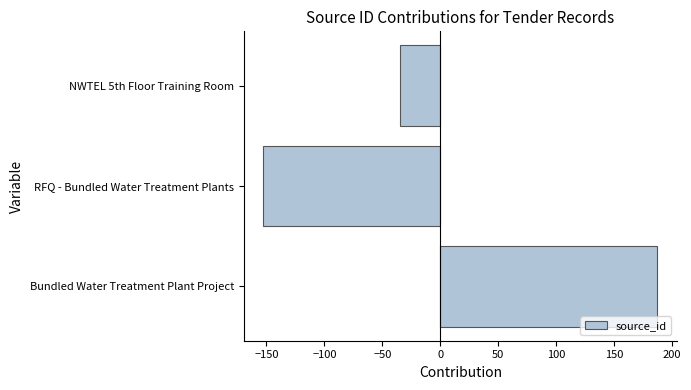

How many negative values are there?

2